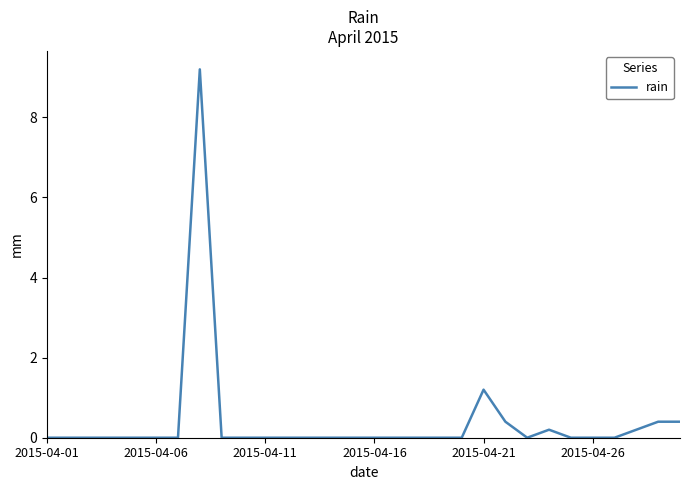

What is the difference between the maximum and minimum values?

9.2